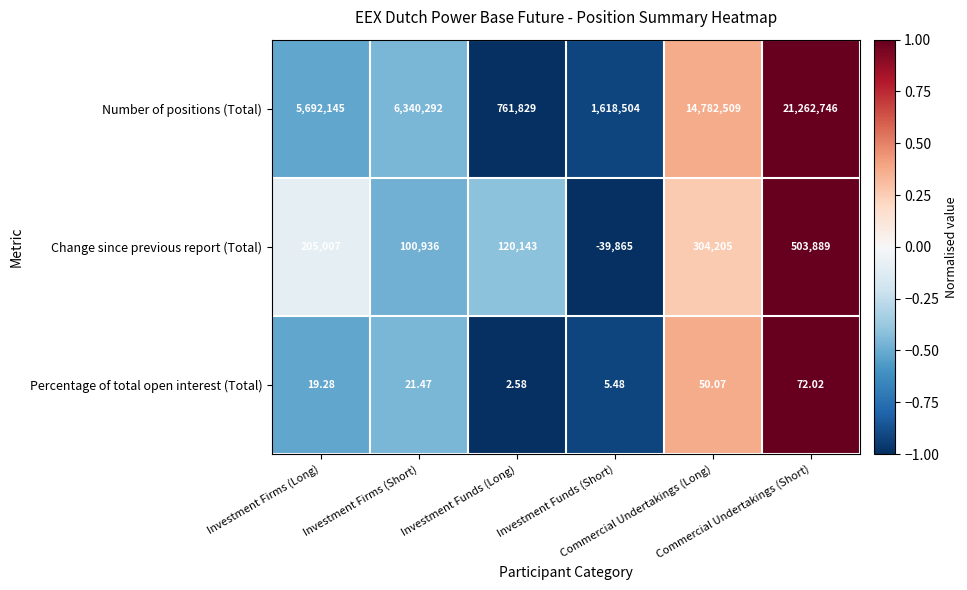

What is the maximum value shown in the chart?

21262746.0